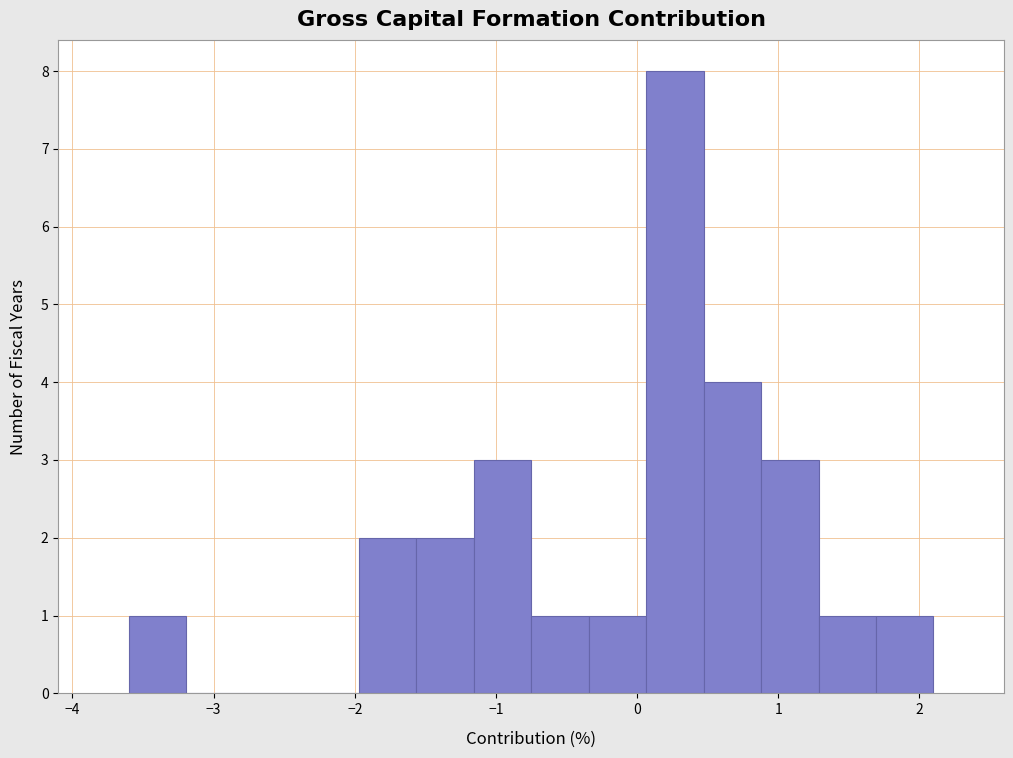

Over which range of the x-axis is the bar tallest?

0.1 to 0.5